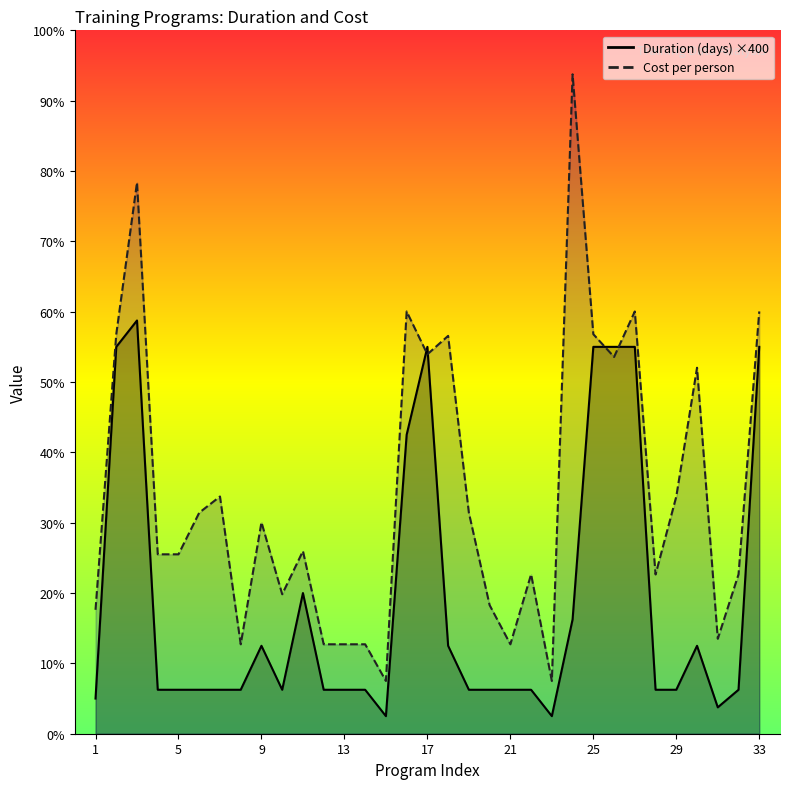

Rank the series by their maximum value, from lowest to highest.

Duration (days), Cost per person